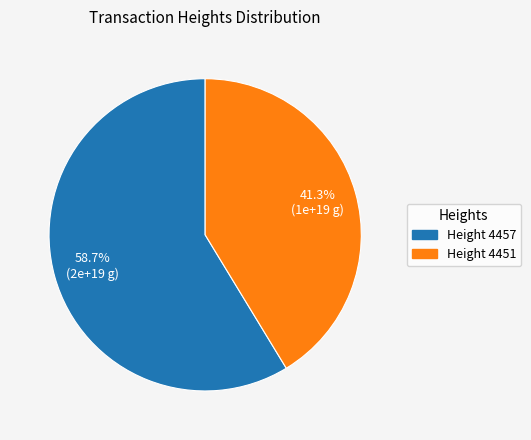

Rank the categories by value from highest to lowest.

Height 4457, Height 4451